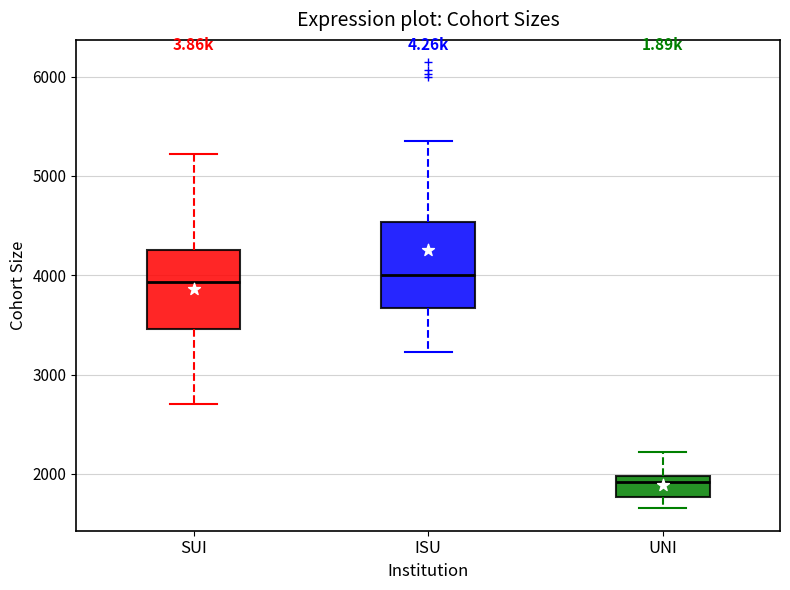

Reading left to right, read every box against the y-axis: the position of its median line, the range the box covers, and the ends of its whiskers. The values are not printed on the chart, so give them approximately, as read against the axis.

SUI: median 3900, box 3500 to 4300, whiskers 2700 to 5200
ISU: median 4000, box 3700 to 4500, whiskers 3200 to 5400
UNI: median 1900, box 1800 to 2000, whiskers 1700 to 2200